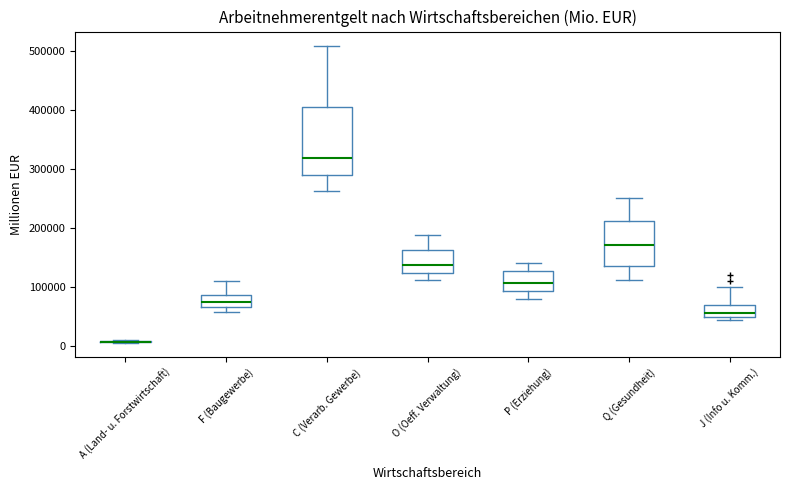

Where does the median line of the box for Q (Gesundheit) sit on the y-axis? The values are not printed on the chart, so give them approximately, as read against the axis.

170000